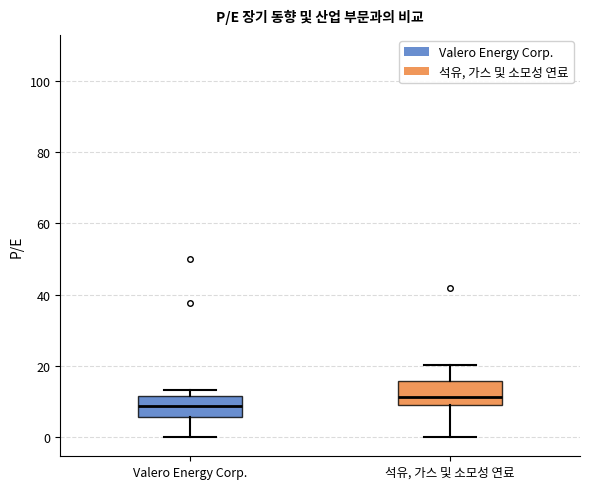

Which box has the highest median line?

석유, 가스 및 소모성 연료